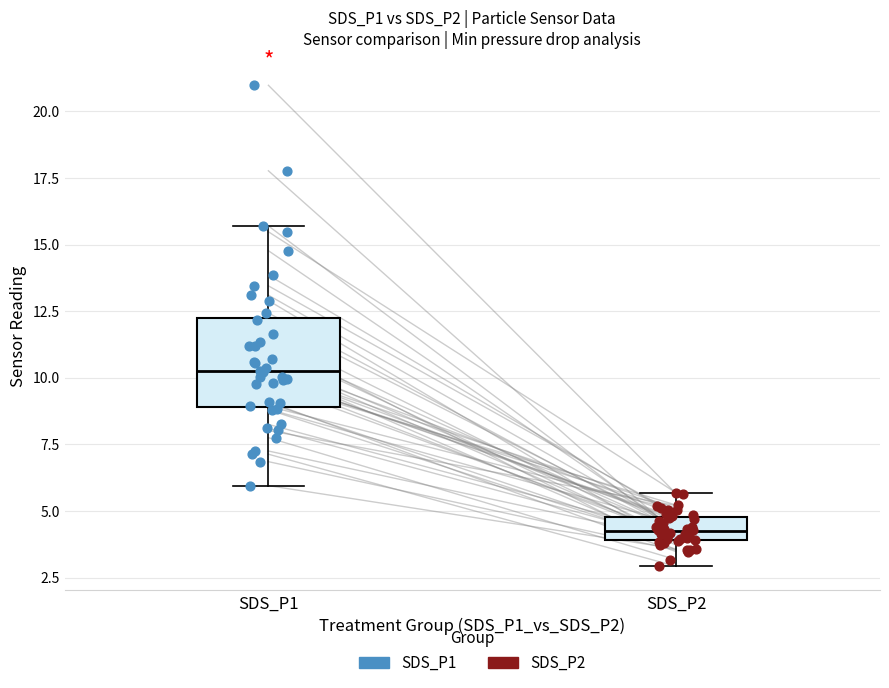

Reading left to right, transcribe this box plot: for each box, give where its median line is, the range the box spans, and where its two whiskers end, as read against the y-axis. The values are not printed on the chart, so give them approximately, as read against the axis.

SDS_P1: median 10.0, box 9.0 to 12.0, whiskers 6.0 to 15.5
SDS_P2: median 4.0 (inside the box), box 4.0 to 5.0, whiskers 3.0 to 5.5